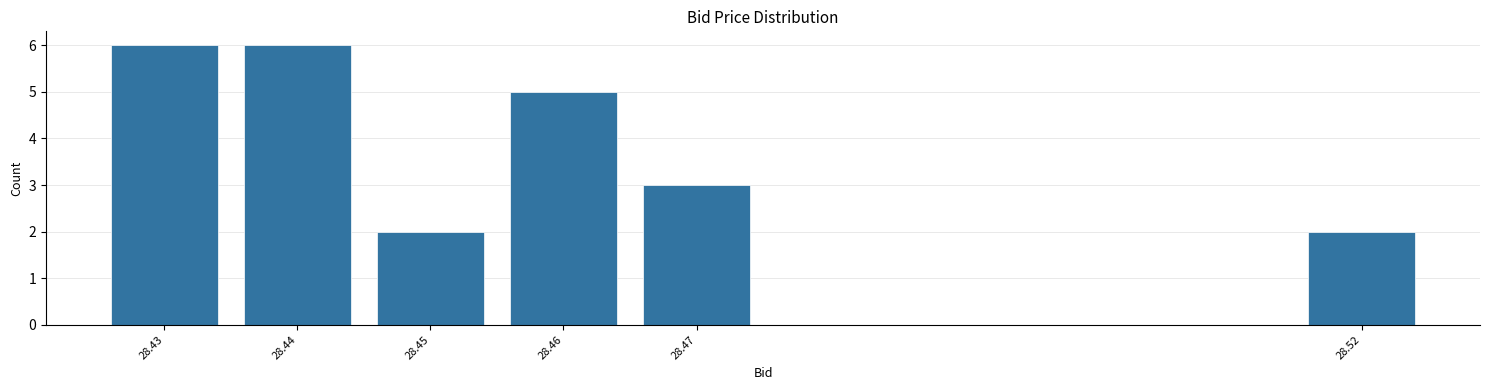

Reading left to right, transcribe all the data shown in this chart.

28.43=6	28.44=6	28.45=2	28.46=5	28.47=3	28.52=2